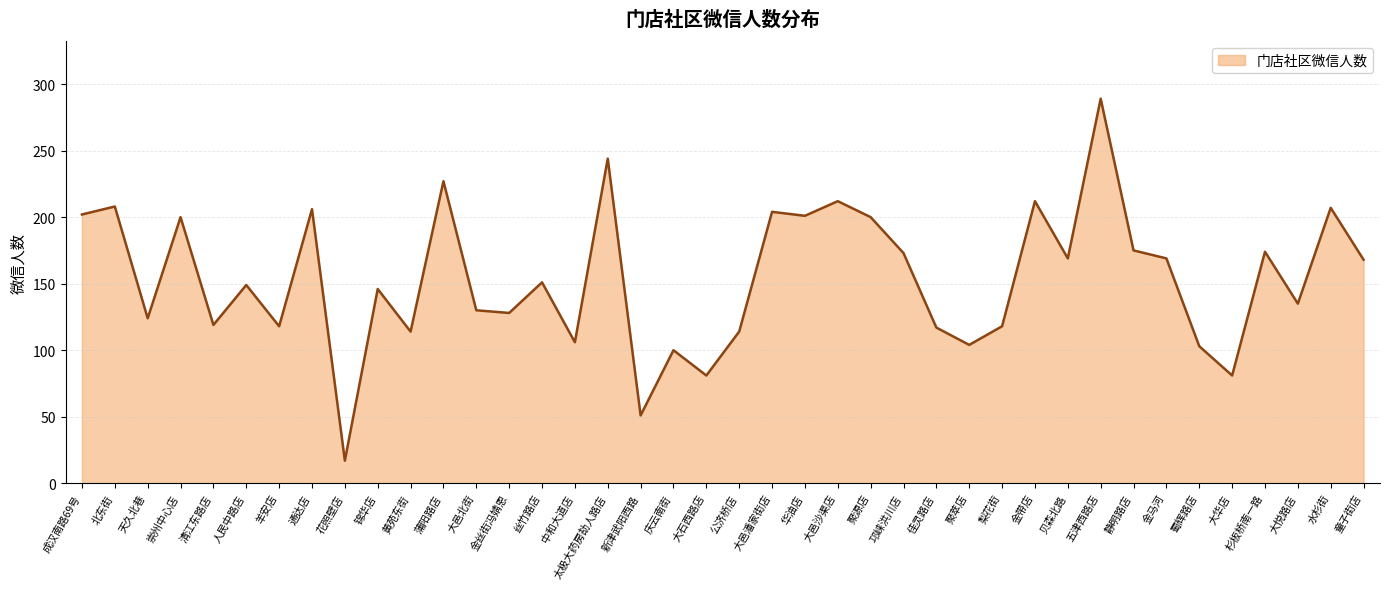

What is the difference between the maximum and minimum values?

272